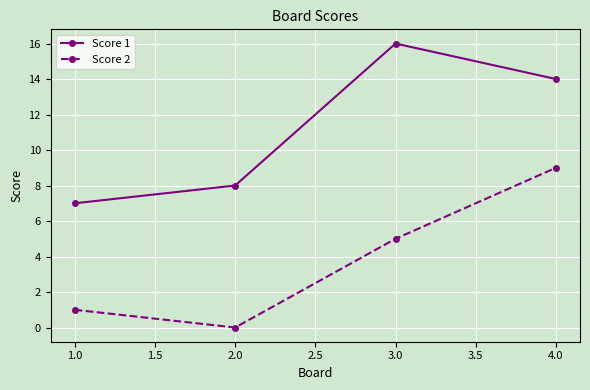

Is it true that Score 1 equals 14 at 2.0?

False